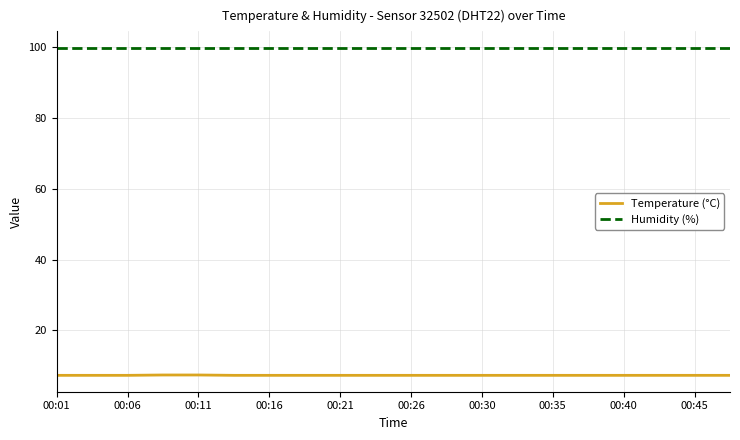

What is the minimum value shown in the chart?

7.3